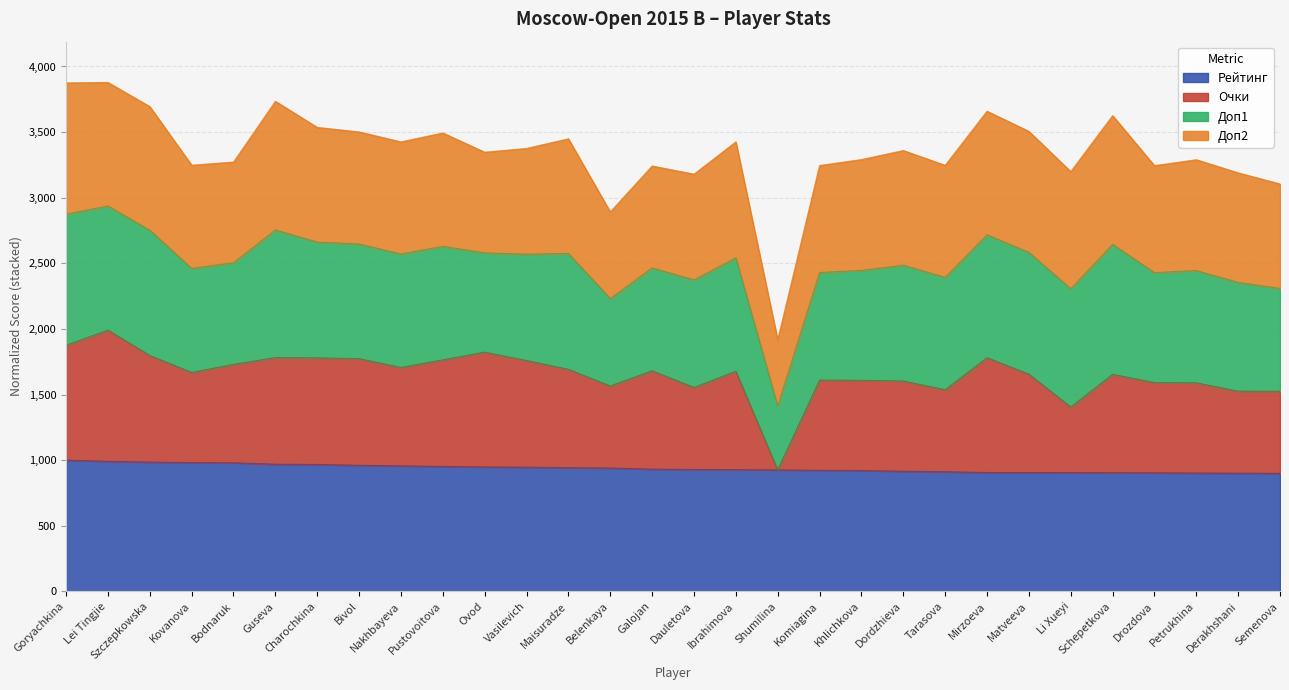

How many data points in Очки are above 1677?

15